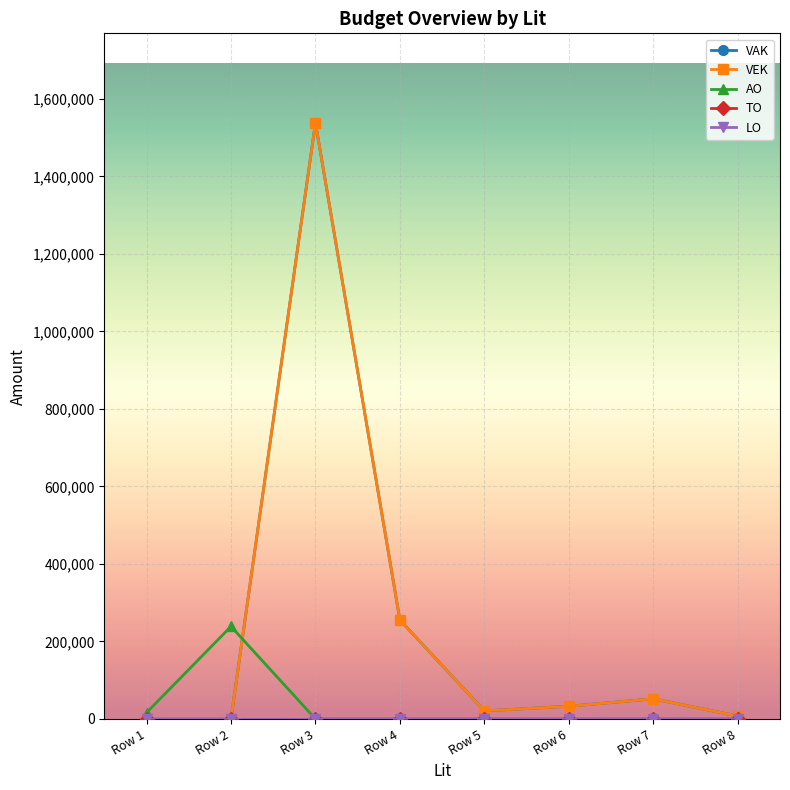

Does the chart have visible grid lines?

Yes